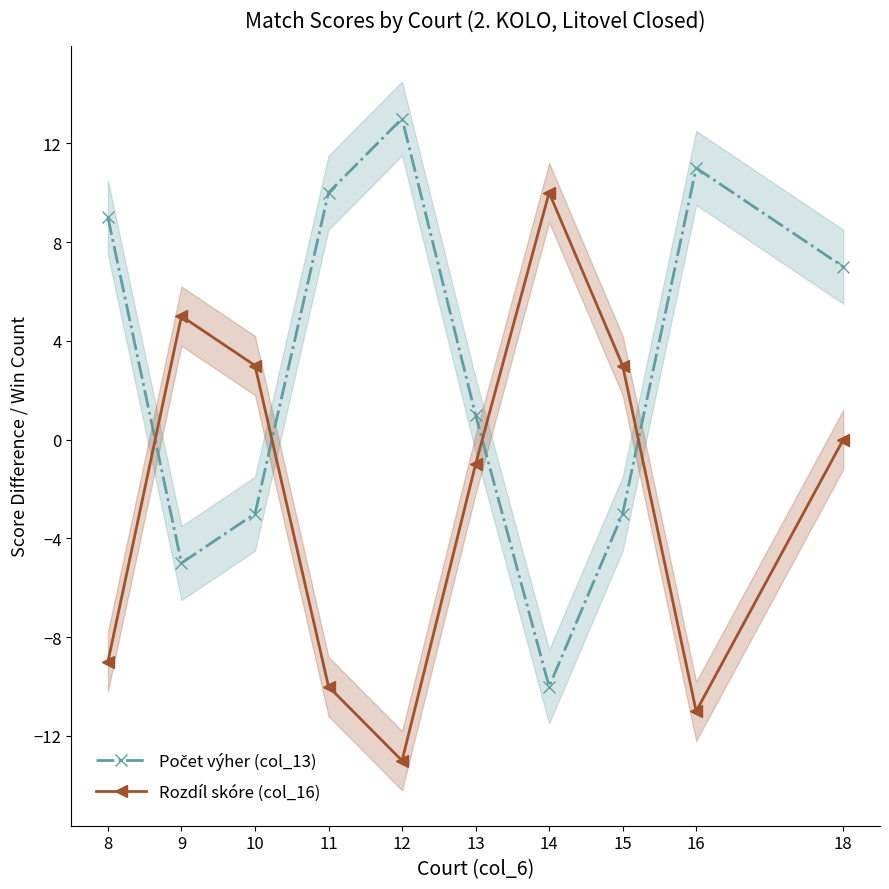

The value of Počet výher (col_13) at 15 is -3. True or false?

True